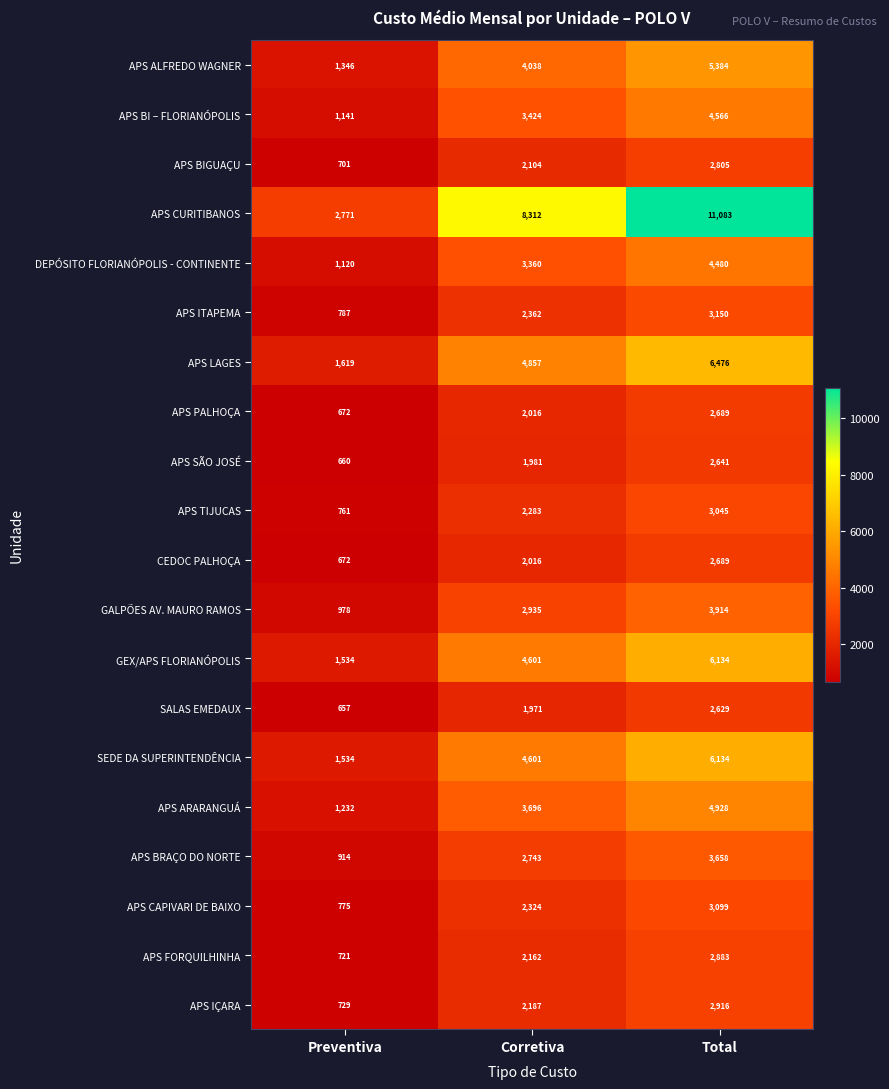

At which label does APS LAGES reach its minimum?

Preventiva